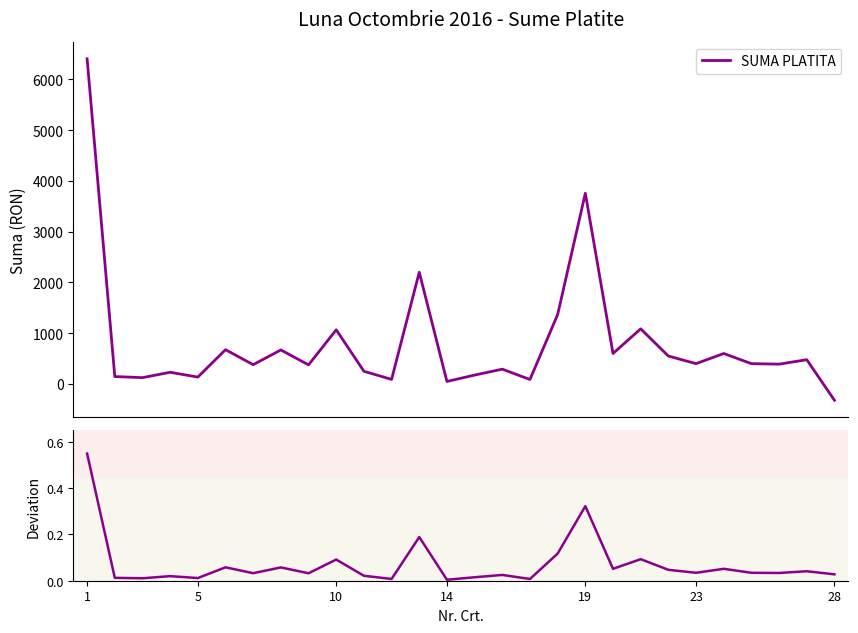

What is the minimum value for SUMA PLATITA?

-321.3